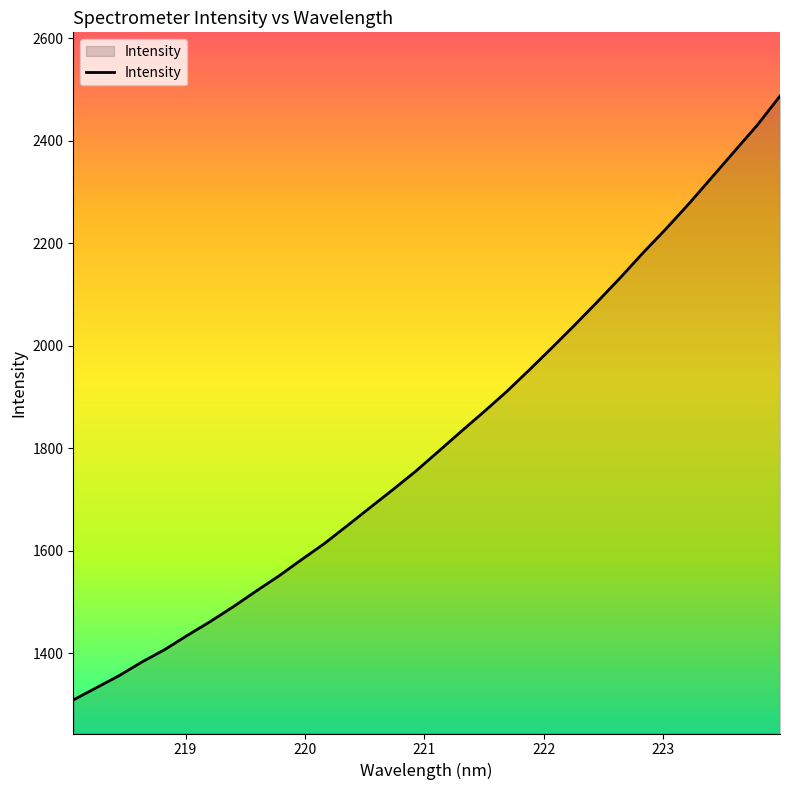

What is the greatest value displayed?

2487.4